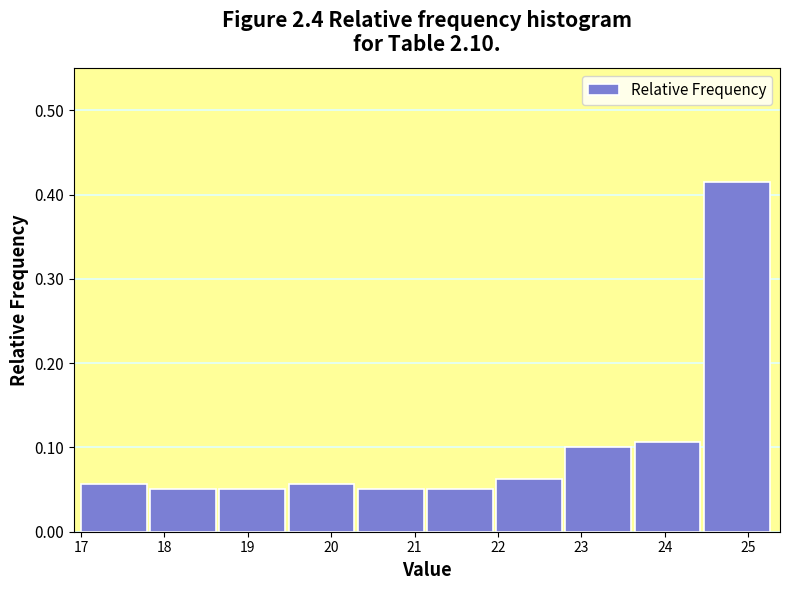

Reading left to right, transcribe this chart: for each bar, give the range it covers on the x-axis and its height. Neither the bar edges nor the heights are printed on the chart, so give them approximately, as read against the axes.

17.00 to 17.83: 0.06
17.83 to 18.66: 0.05
18.66 to 19.49: 0.05
19.49 to 20.32: 0.06
20.32 to 21.15: 0.05
21.15 to 21.98: 0.05
21.98 to 22.81: 0.06
22.81 to 23.64: 0.10
23.64 to 24.47: 0.11
24.47 to 25.30: 0.42